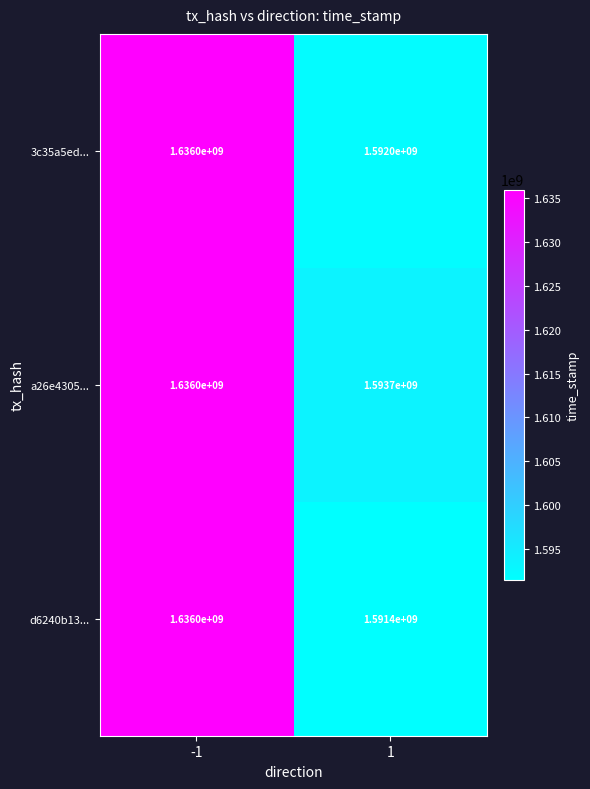

Between -1 and 1, which series saw the biggest shift?

d6240b13...